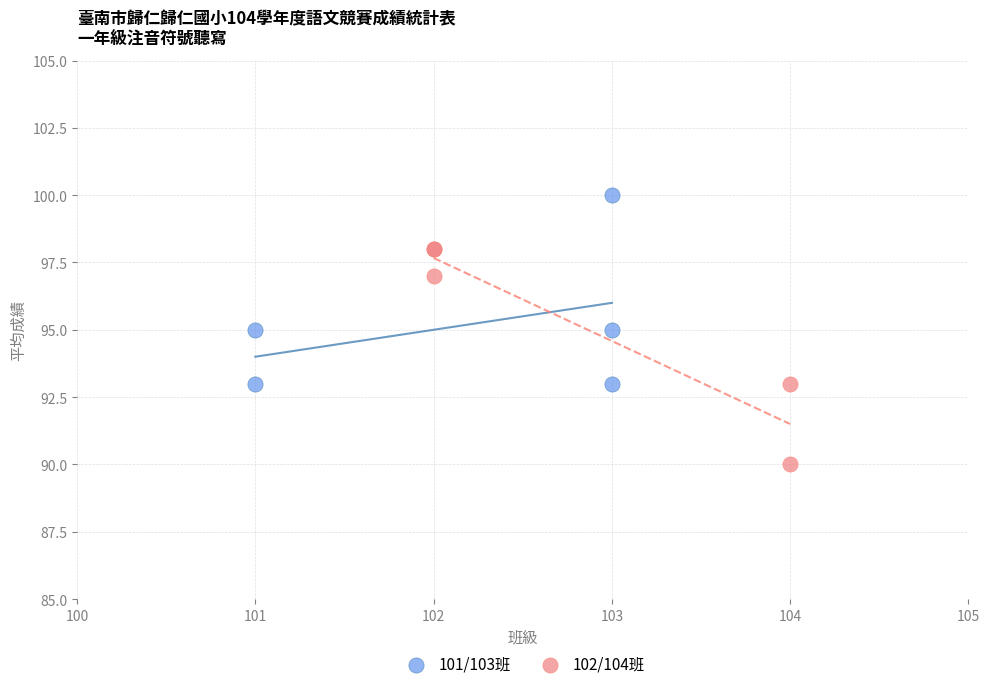

Which series reaches the minimum Y coordinate?

102/104班